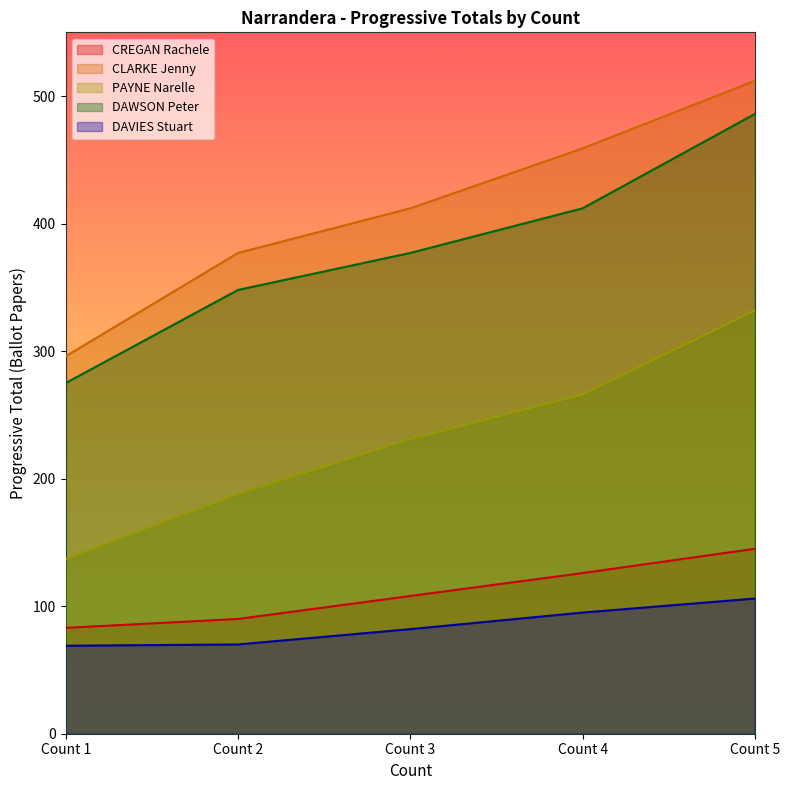

What is the sum of the DAVIES Stuart values at Count 2 and Count 3?

152